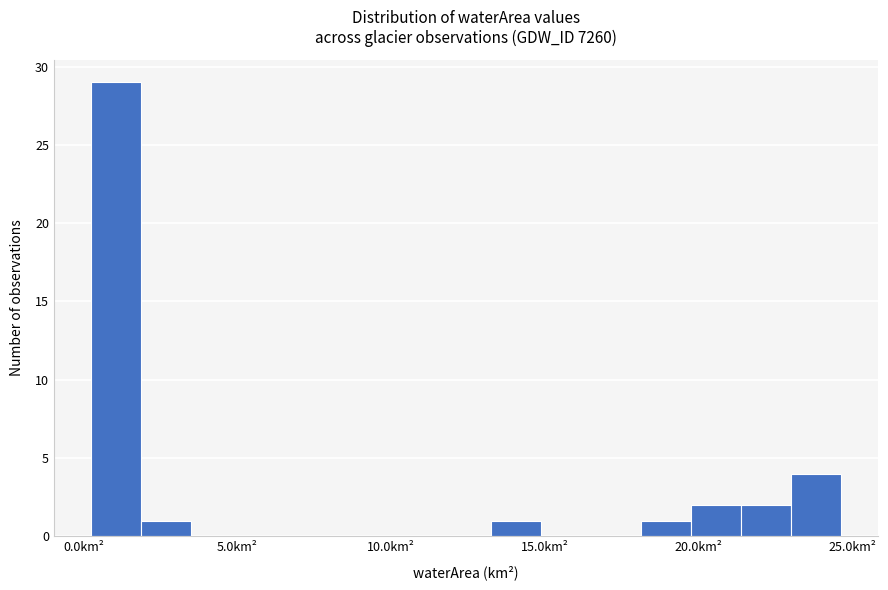

Read against the x-axis, roughly where is the centre of the tallest bar?

1.0